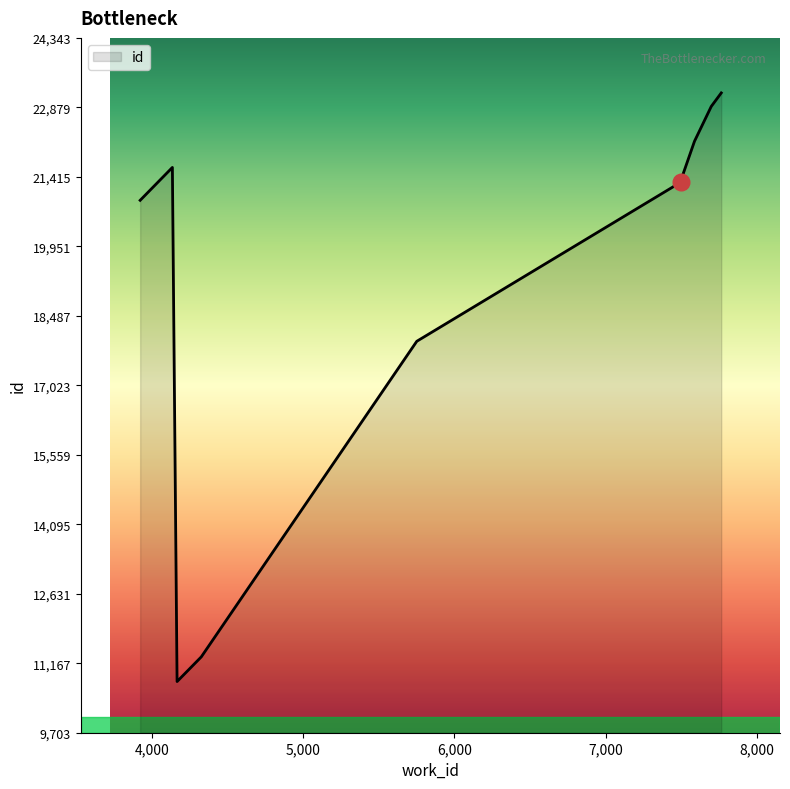

What is the difference between the maximum and minimum values?

12402